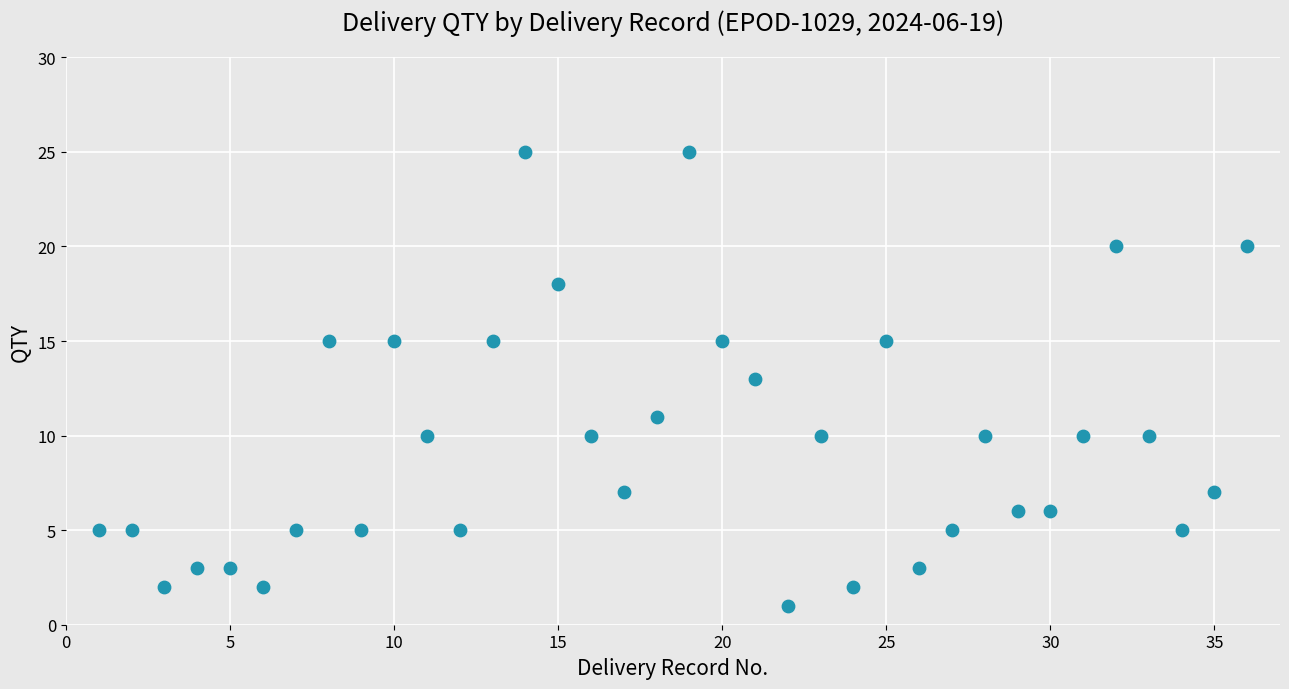

What is the range of Y values (max minus min)?

24